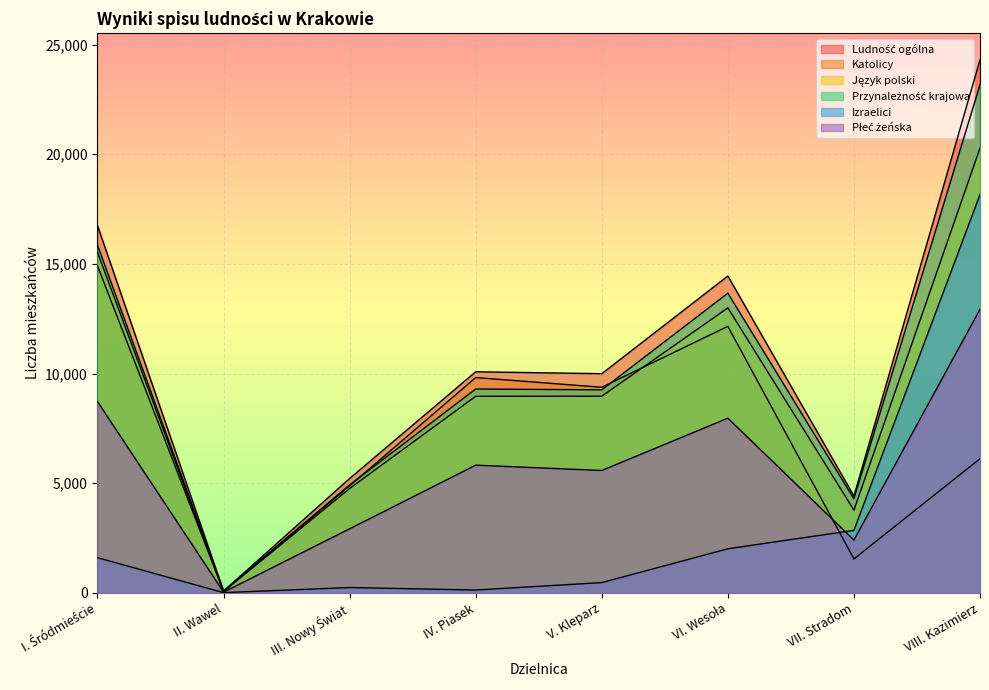

What is the total value across all series at IV. Piasek?

44089